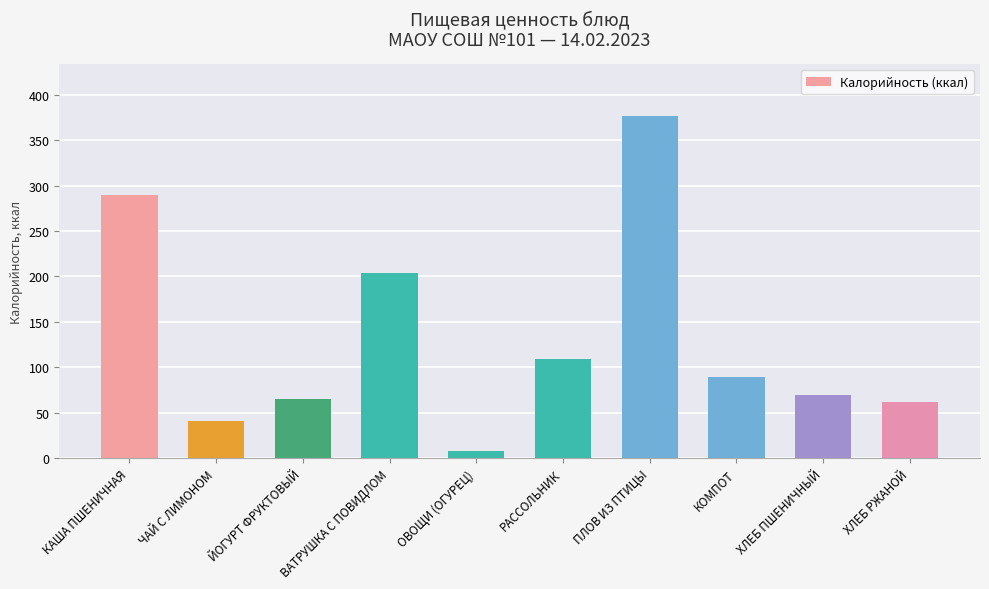

Where does the data first go above 89?

КАША ПШЕНИЧНАЯ